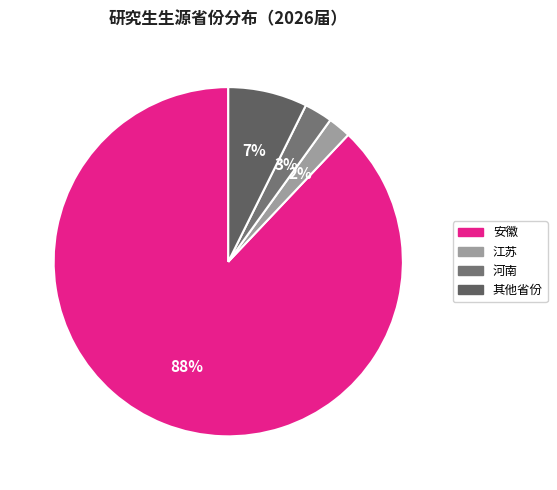

Which category accounts for the majority?

安徽